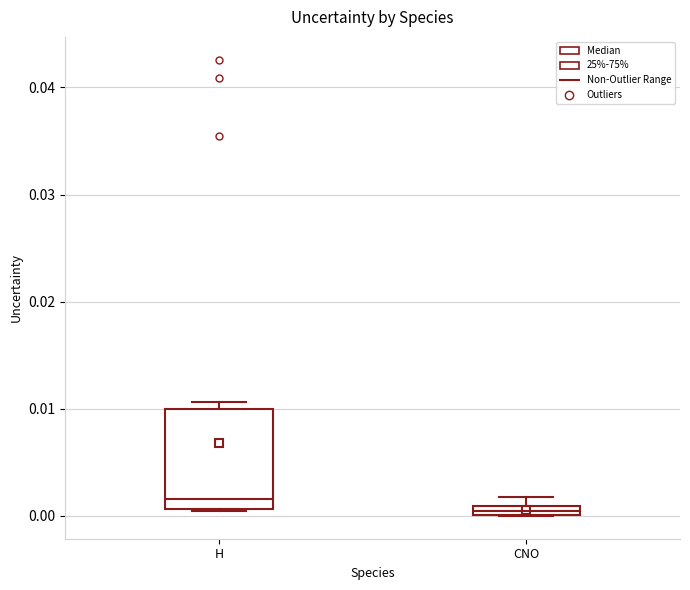

Where is the upper edge of the box for CNO on the y-axis? The values are not printed on the chart, so give them approximately, as read against the axis.

0.001